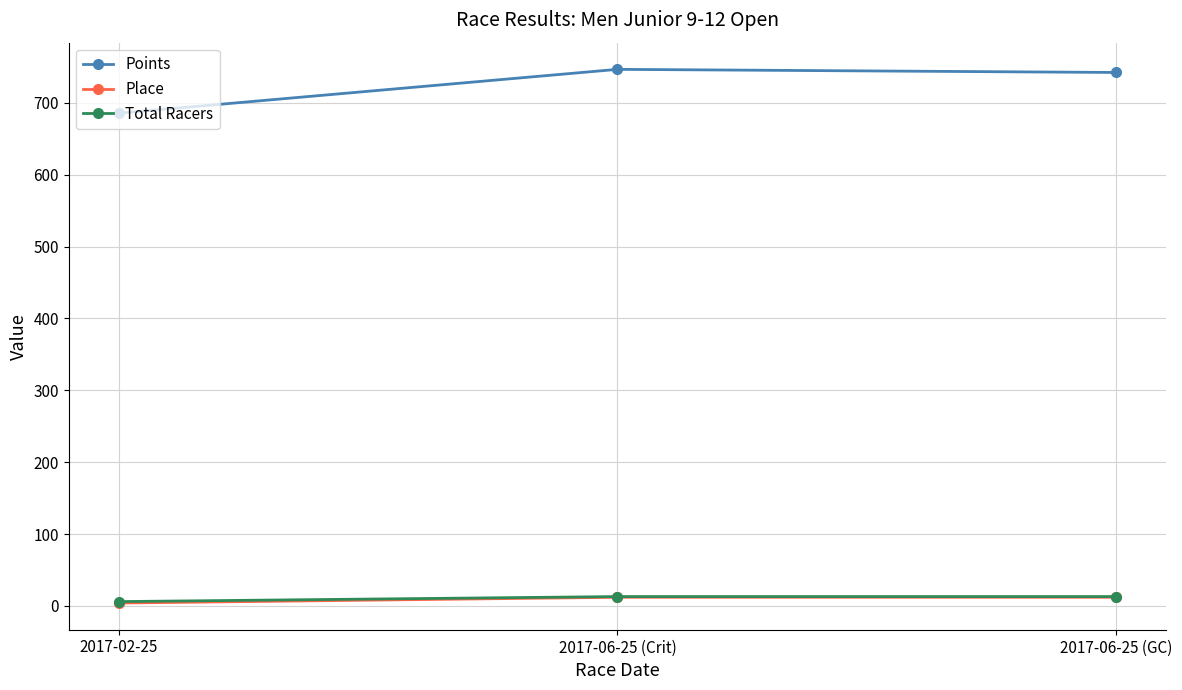

How many values in the Points series exceed 742?

2